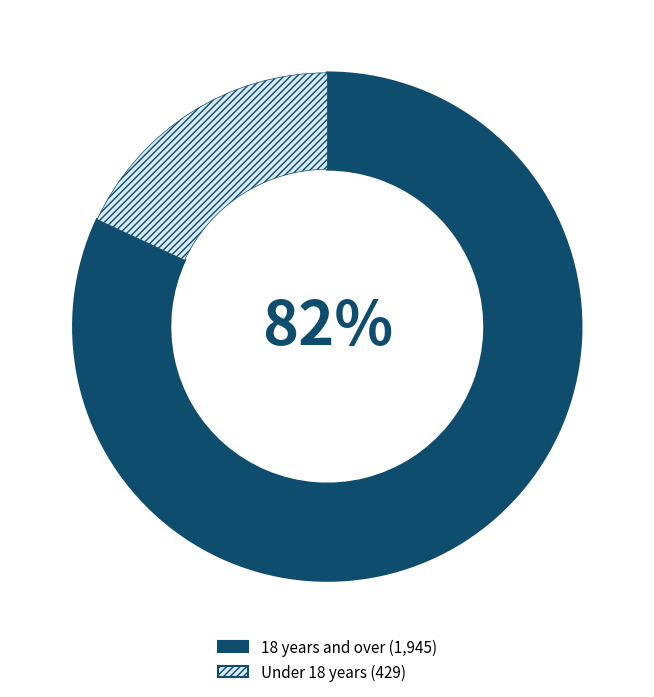

Count the number of slices in the pie.

2